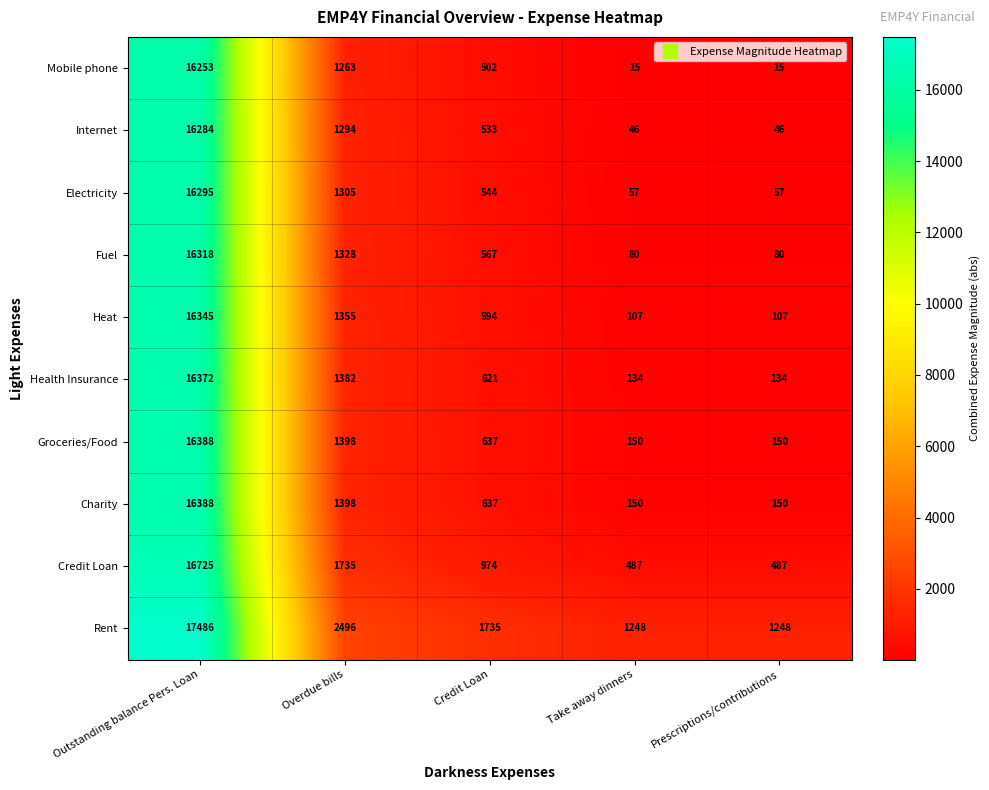

True or false: Charity has a value of 247 at Prescriptions/contributions.

False